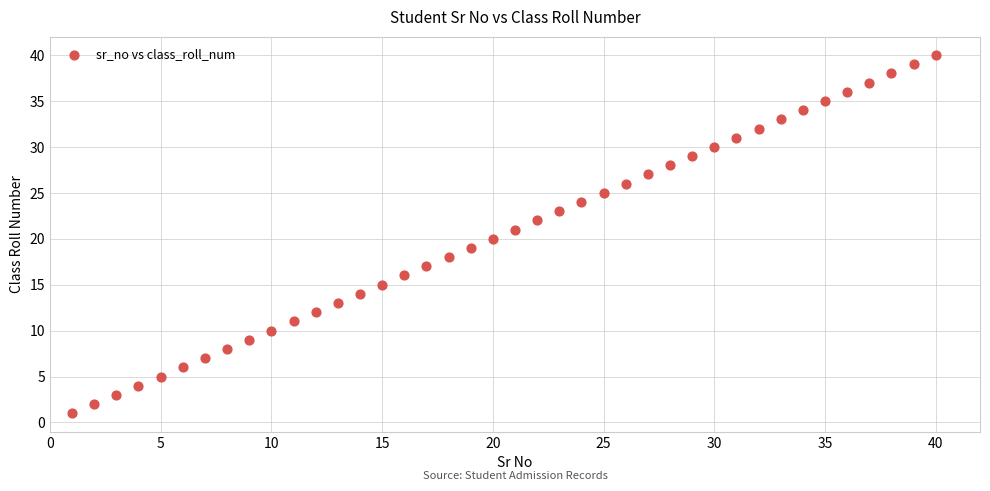

What is the range of X values (max minus min)?

39